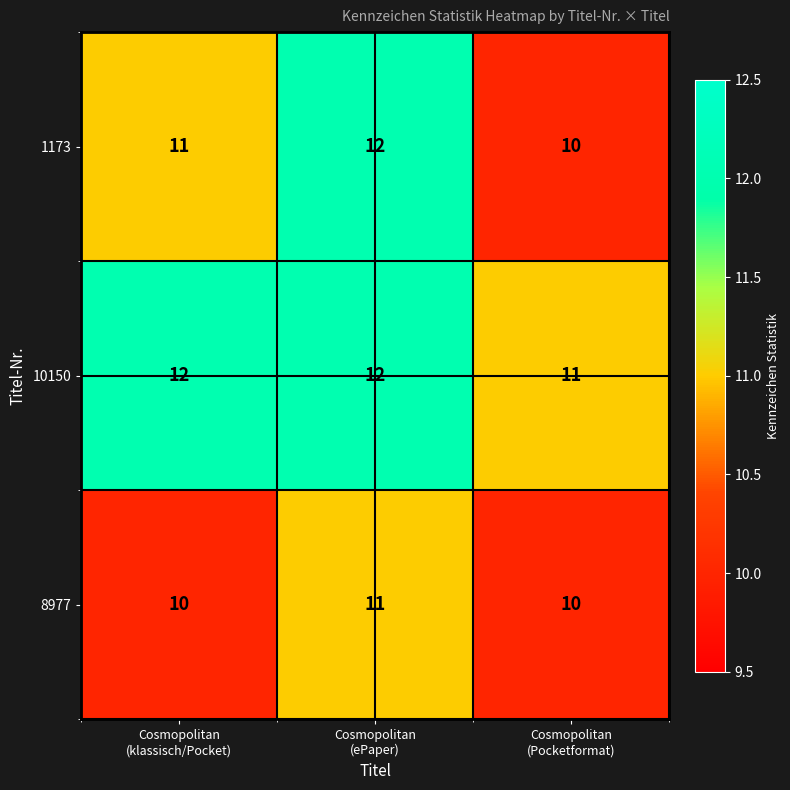

What is the lowest value of the 1173 series?

10